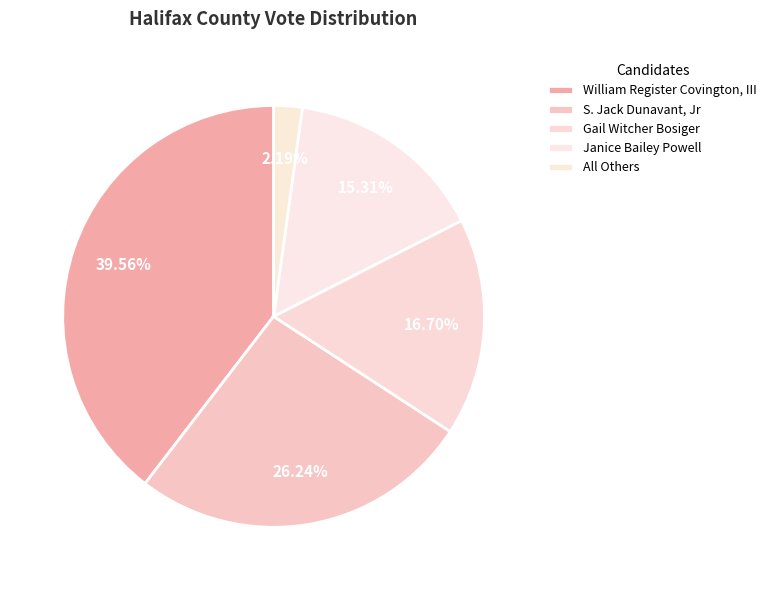

To the nearest percent, what portion does All Others represent?

2%